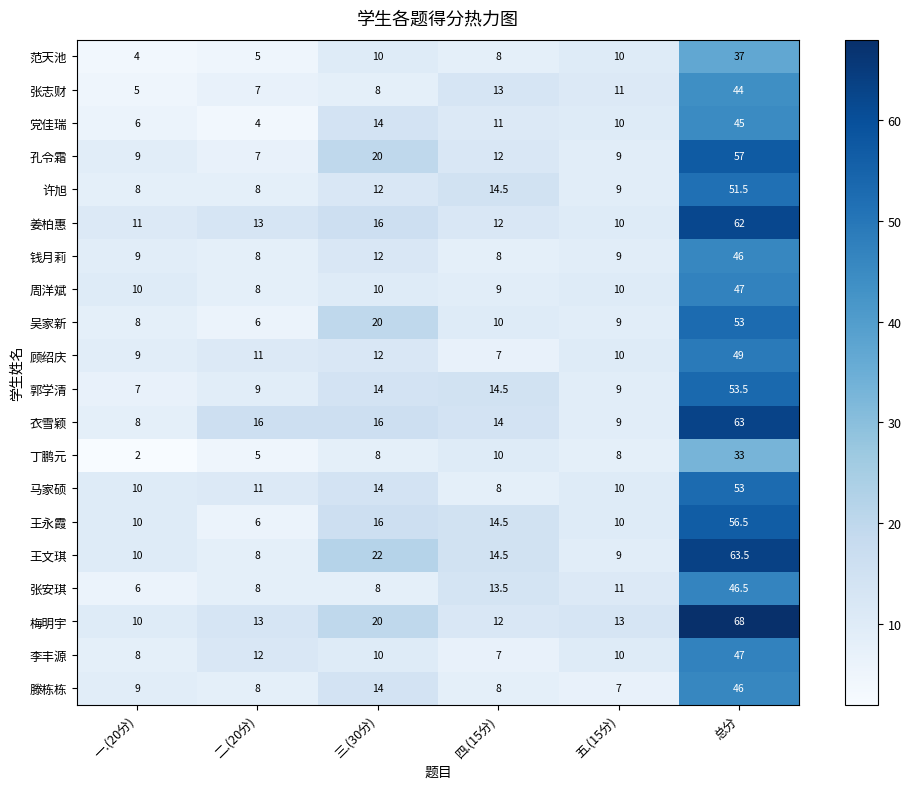

How many categories are shown in the chart?

6